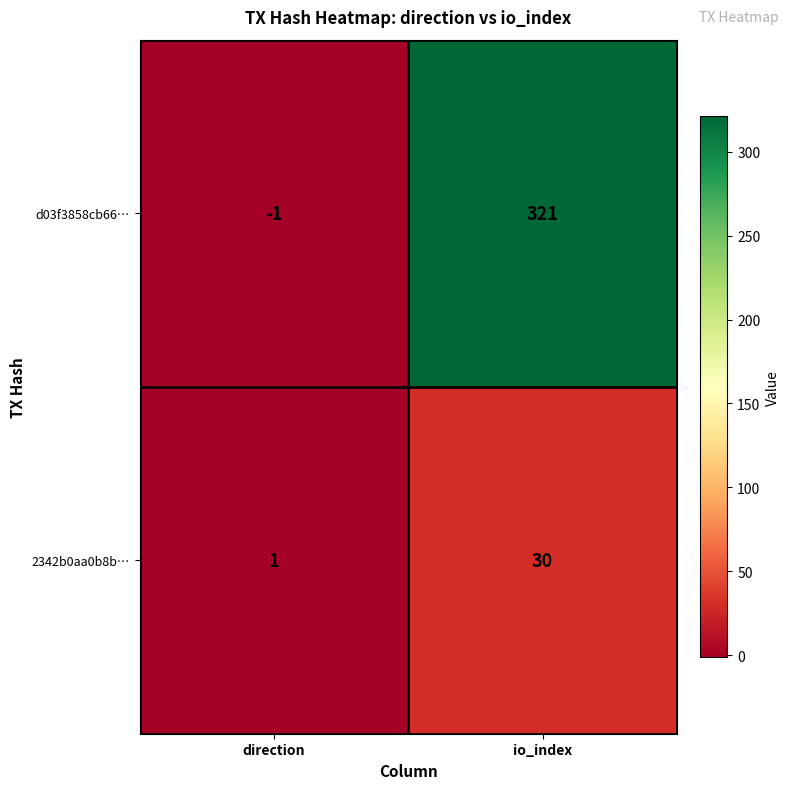

Reading left to right, transcribe all the data shown in this chart.

d03f3858cb66…: direction=-1	io_index=321
2342b0aa0b8b…: direction=1	io_index=30